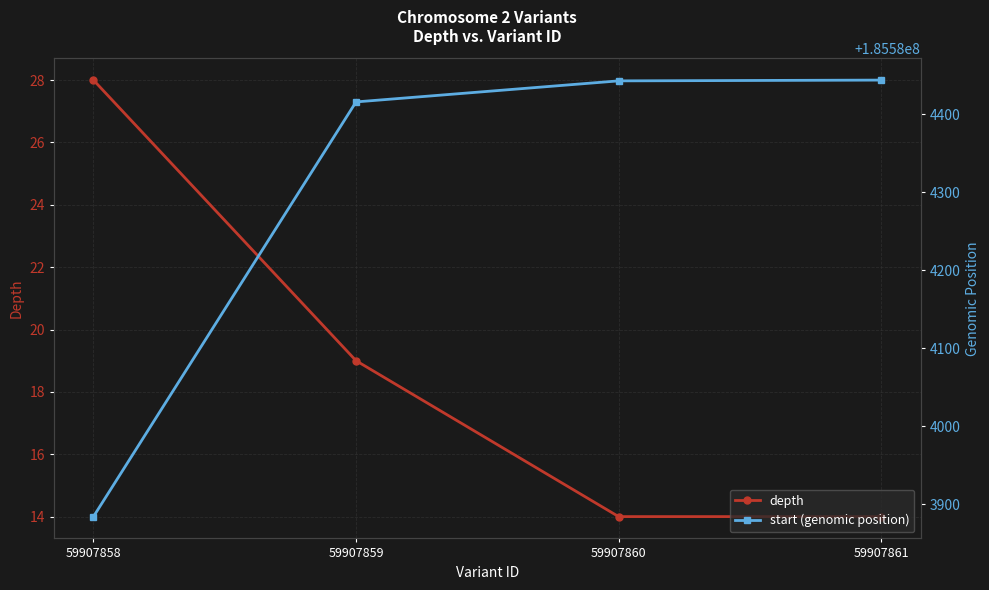

Which series has the largest total across all categories?

start (genomic position)